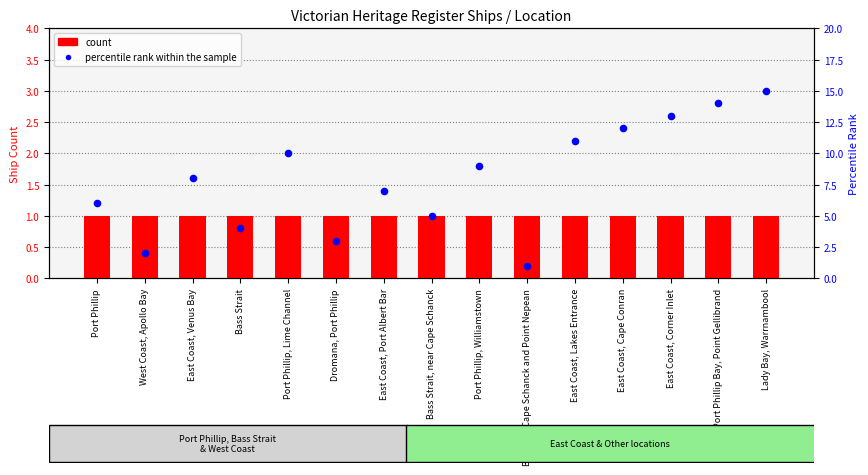

What is the total value across all series at Port Phillip Bay, Point Gellibrand?

15